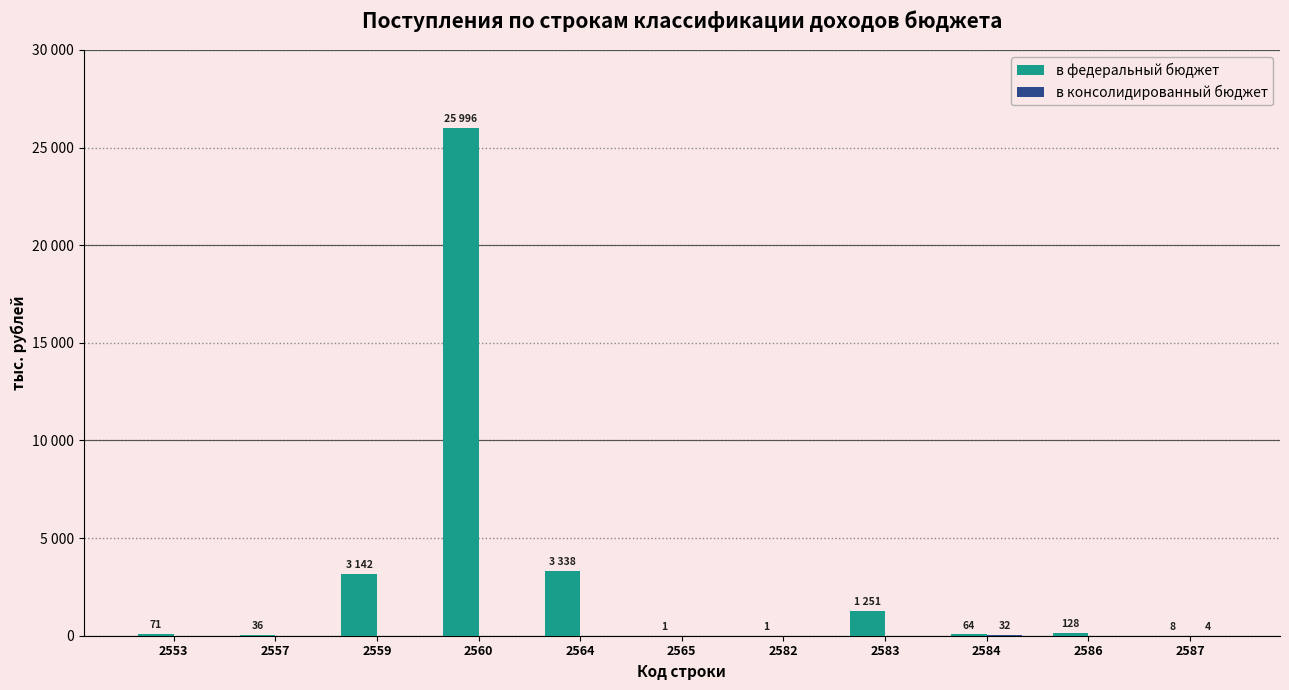

Which category has the highest value in the в консолидированный бюджет series?

2584